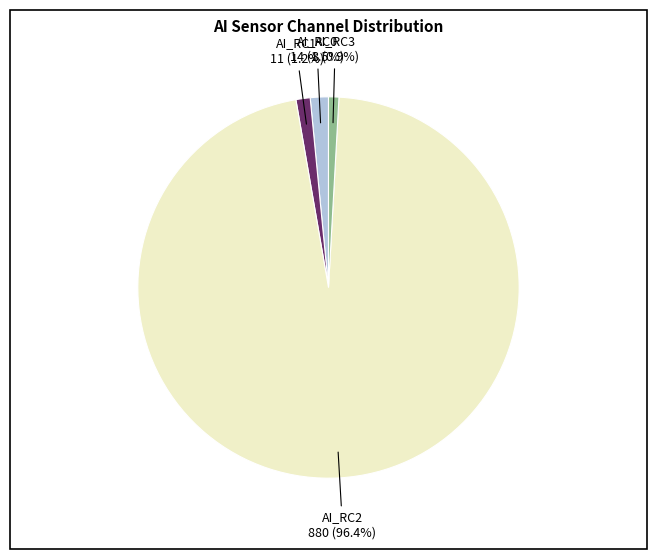

How much of the chart is everything except AI_RC0?

98.5%